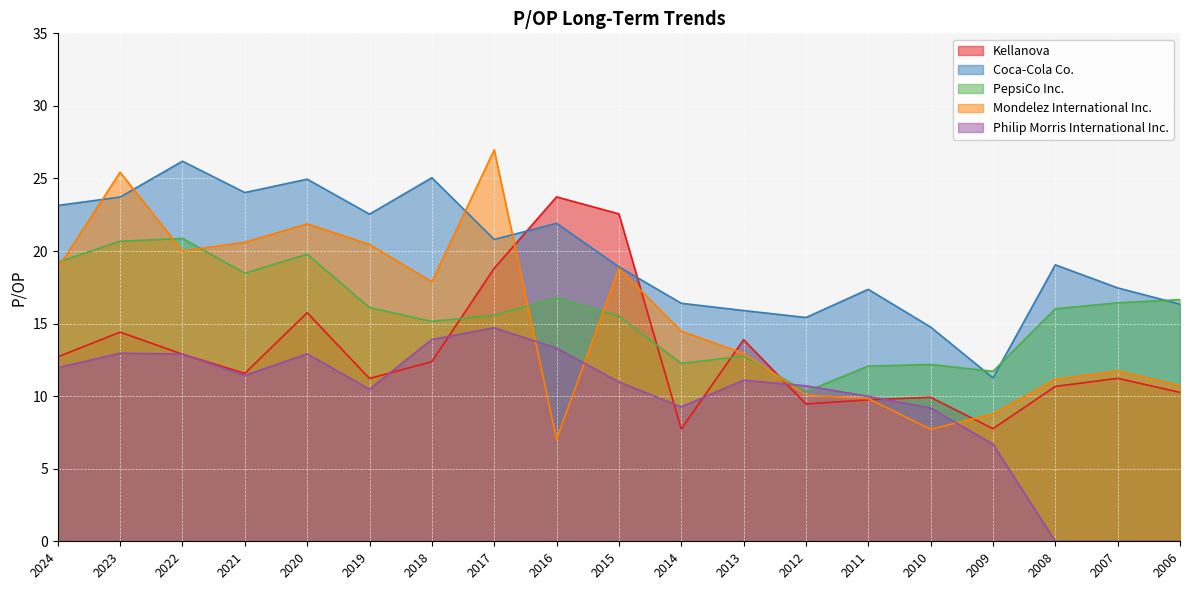

The value of Philip Morris International Inc. at 2017 is 19.6. True or false?

False